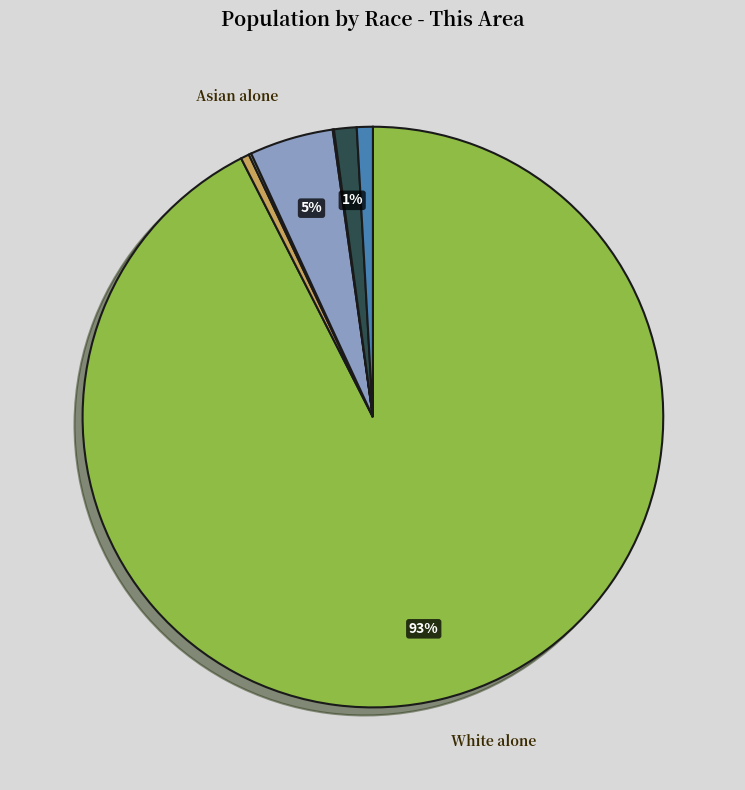

To the nearest percent, what is the average slice percentage?

14%